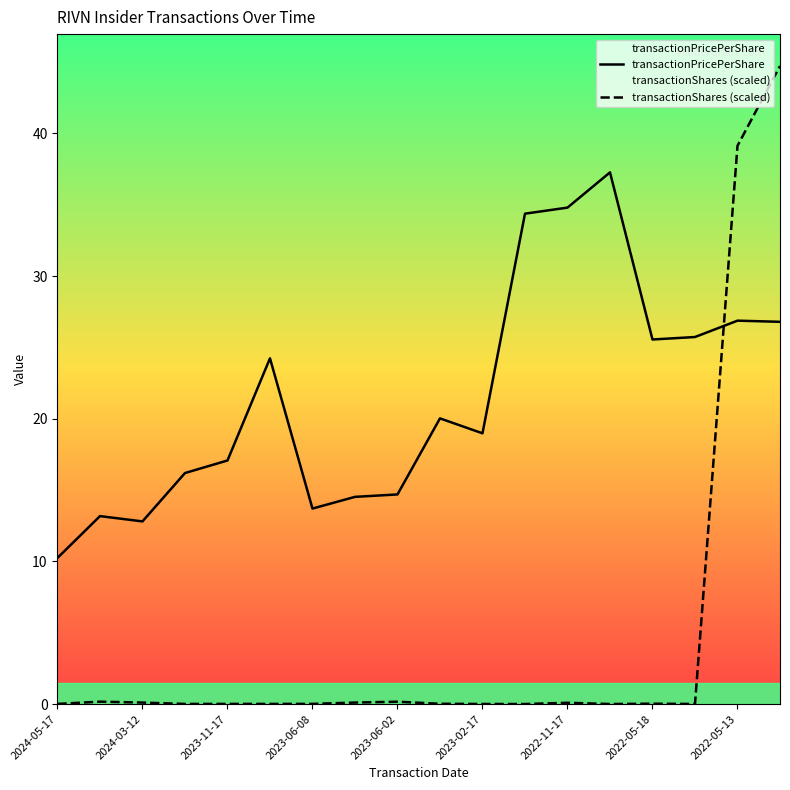

Reading left to right, transcribe all the data shown in this chart.

transactionPricePerShare: 10.2	13.2	12.8	16.2	17.1	24.2	13.7	14.5	14.7	20.0	19.0	34.4	34.8	37.3	25.6	25.7	26.9	26.8
transactionShares (scaled): 0.0	0.2	0.1	0.0	0.0	0.0	0.0	0.1	0.2	0.0	0.0	0.0	0.1	0.0	0.0	0.0	39.1	44.7